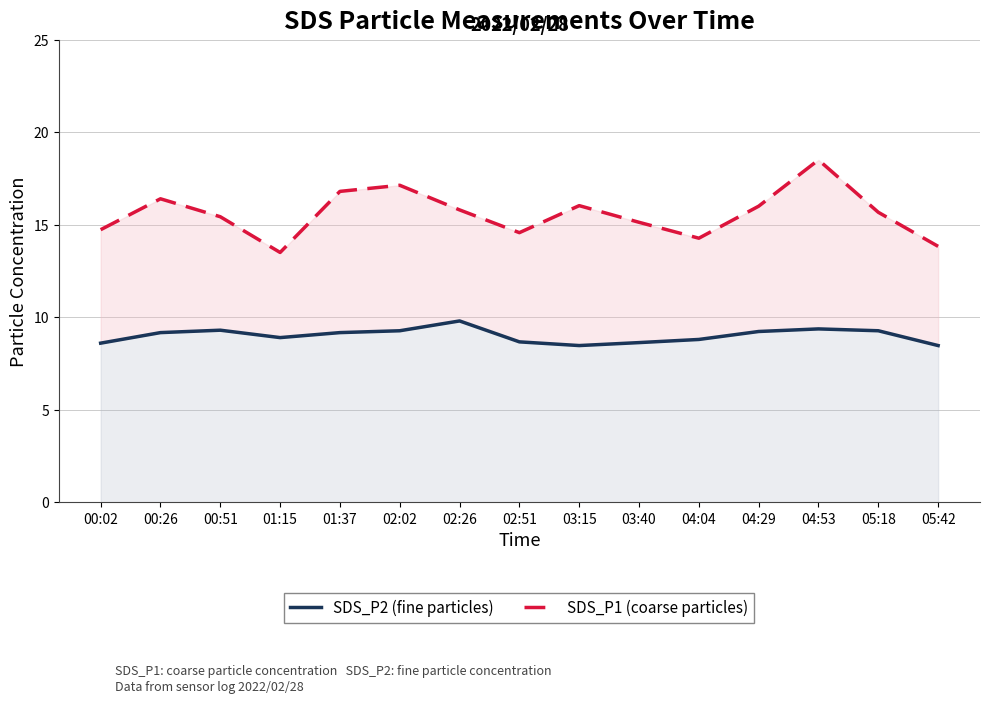

Which has a higher value, 03:40 or 02:02?

02:02